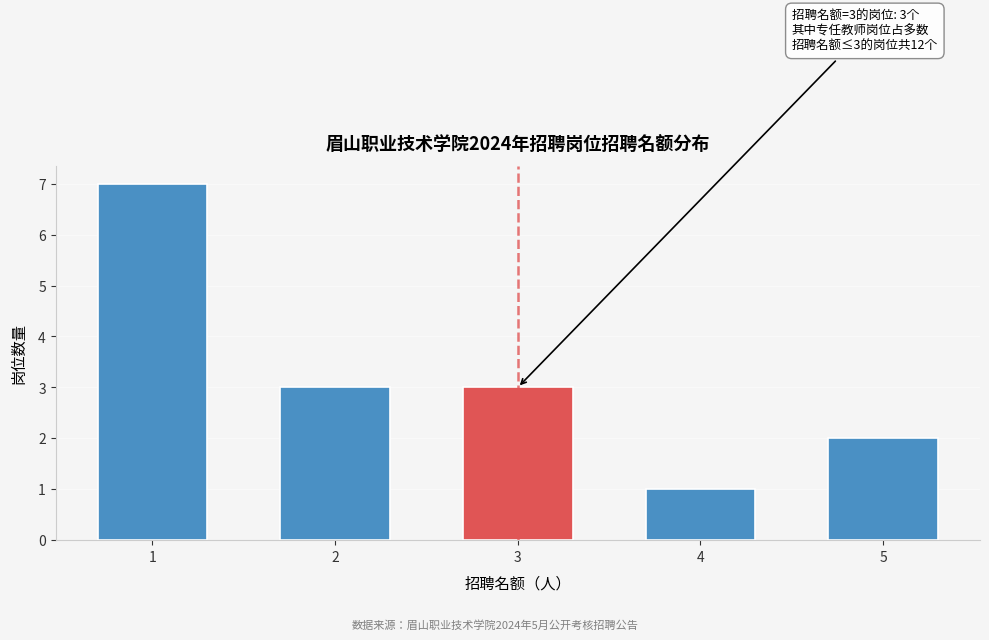

Reading left to right, extract all data points from this chart.

7	3	3	1	2